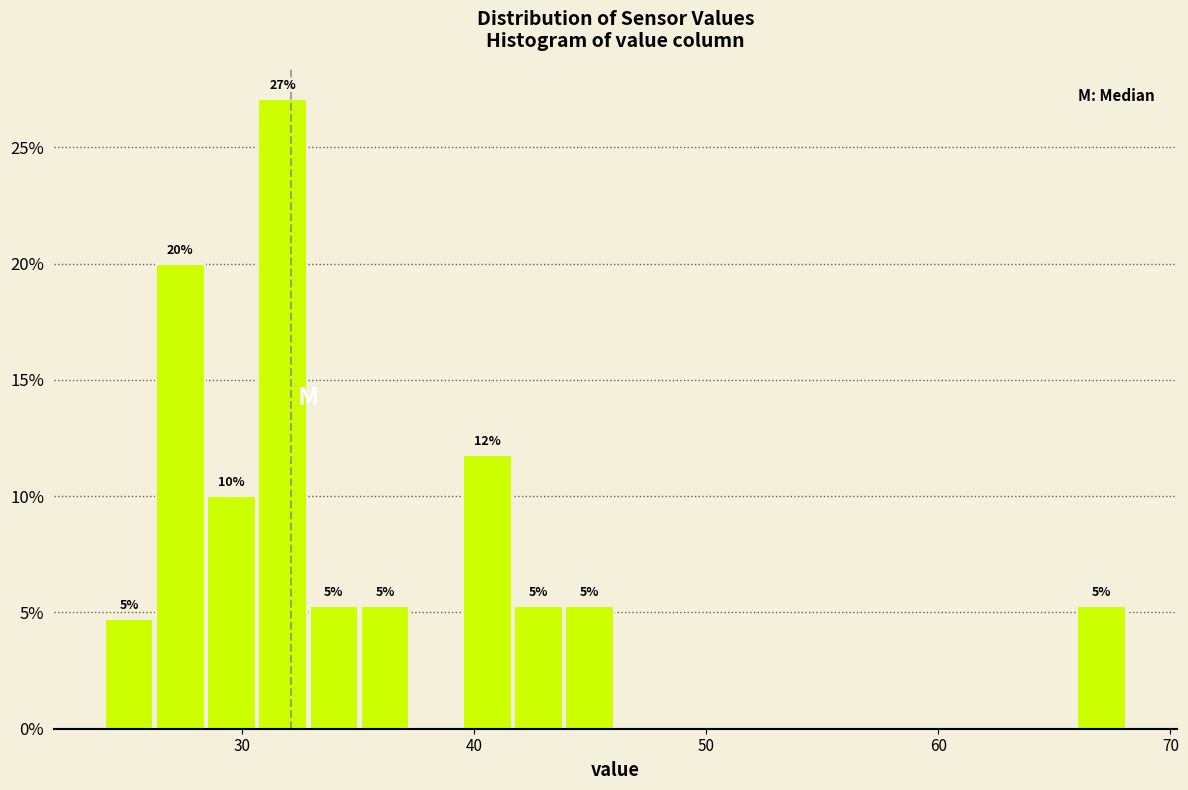

Read against the x-axis, roughly where is the centre of the tallest bar?

32